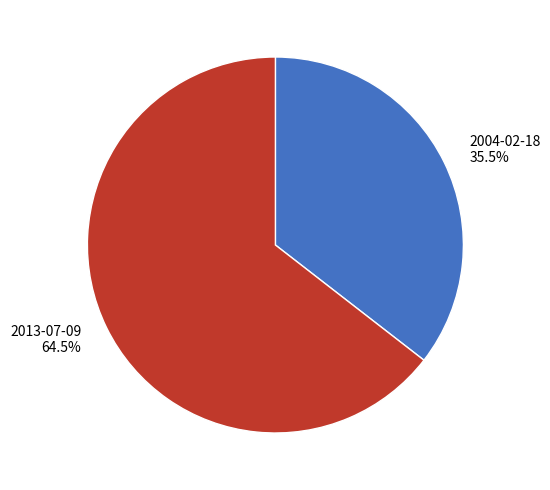

Approximately how many times larger is the value at 2004-02-18 compared to 2013-07-09?

0.6